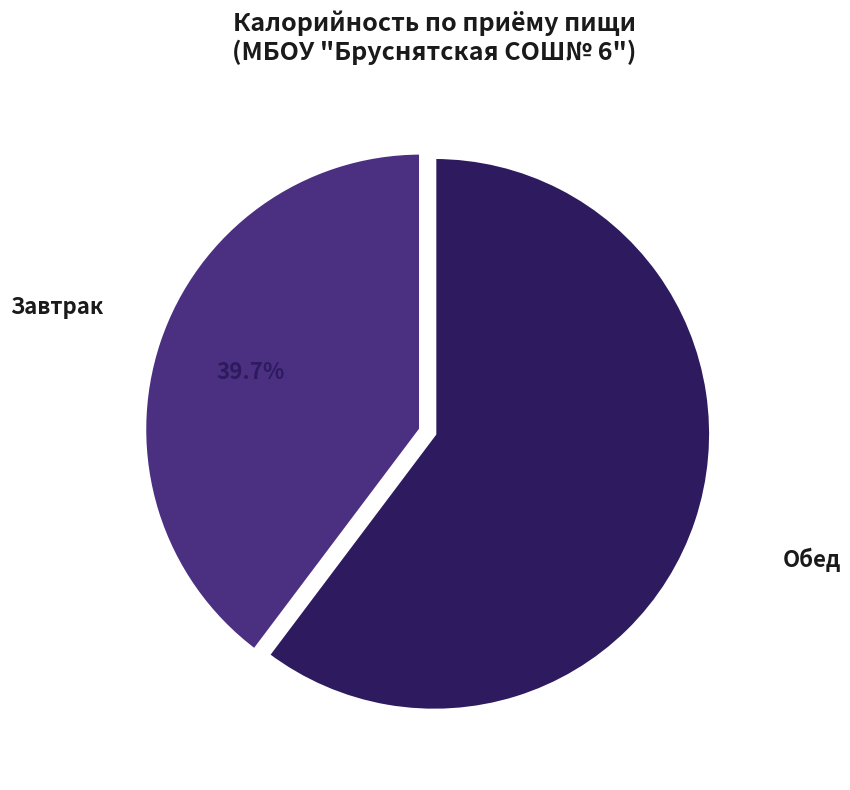

How much of the chart is everything except Обед?

39.7%